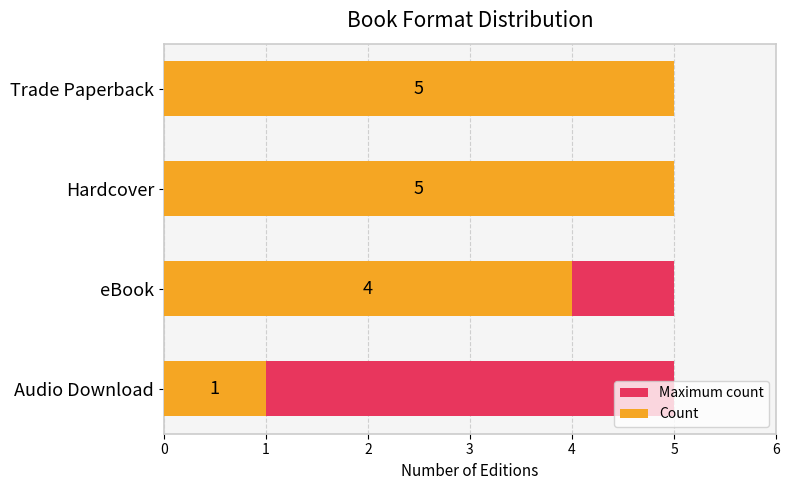

What are all the series names shown in the legend?

Maximum count, Count